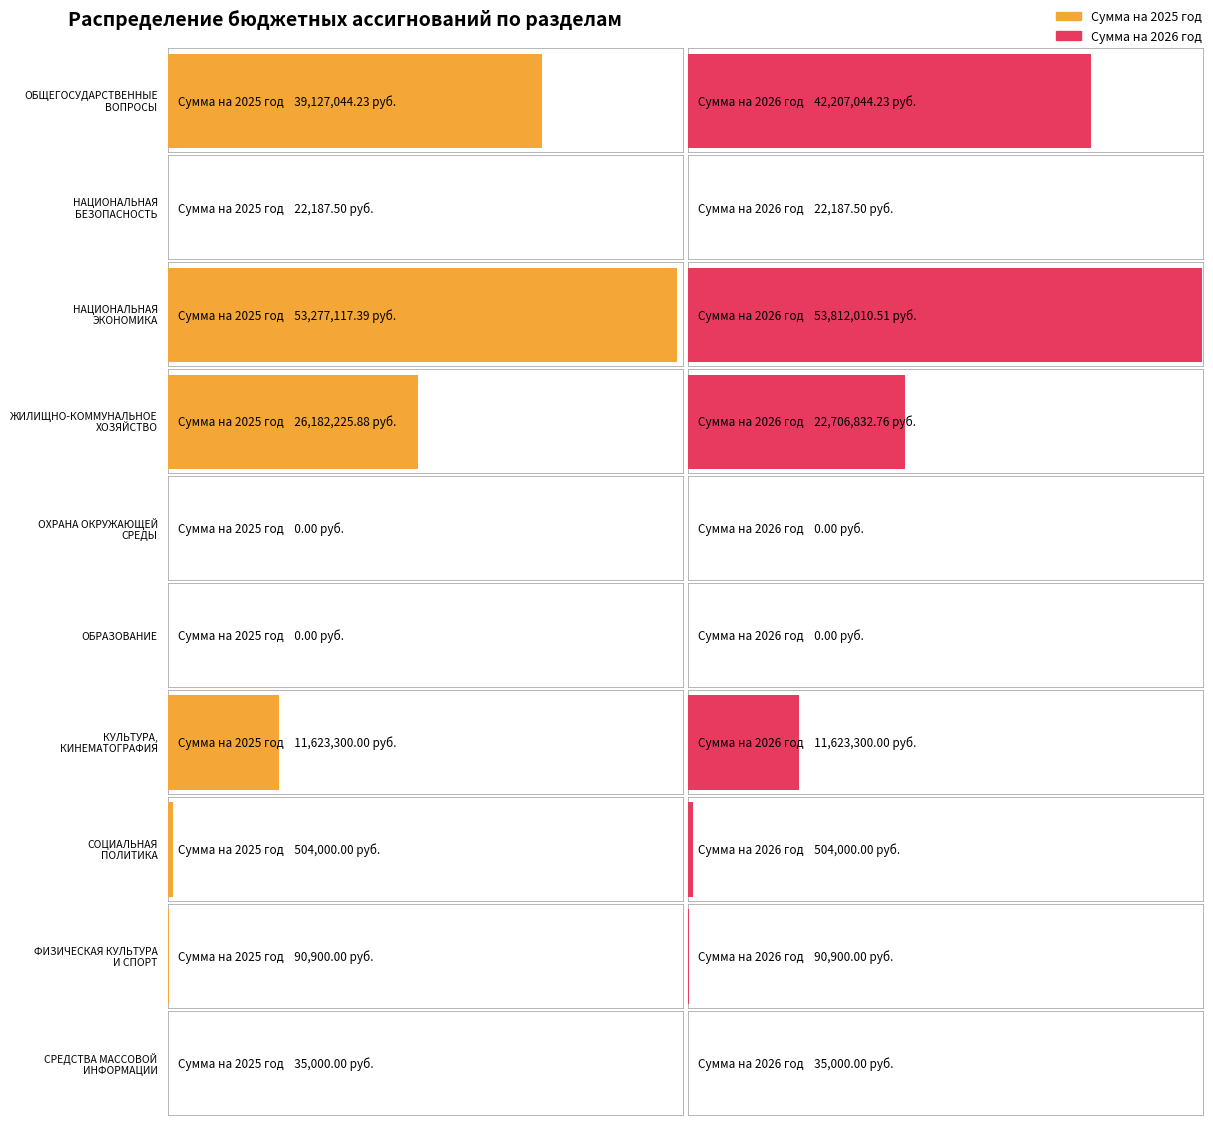

List the labels in order of Сумма на 2025 год value, smallest first.

ОХРАНА ОКРУЖАЮЩЕЙ
СРЕДЫ, ОБРАЗОВАНИЕ, НАЦИОНАЛЬНАЯ
БЕЗОПАСНОСТЬ, СРЕДСТВА МАССОВОЙ
ИНФОРМАЦИИ, ФИЗИЧЕСКАЯ КУЛЬТУРА
И СПОРТ, СОЦИАЛЬНАЯ
ПОЛИТИКА, КУЛЬТУРА,
КИНЕМАТОГРАФИЯ, ЖИЛИЩНО-КОММУНАЛЬНОЕ
ХОЗЯЙСТВО, ОБЩЕГОСУДАРСТВЕННЫЕ
ВОПРОСЫ, НАЦИОНАЛЬНАЯ
ЭКОНОМИКА